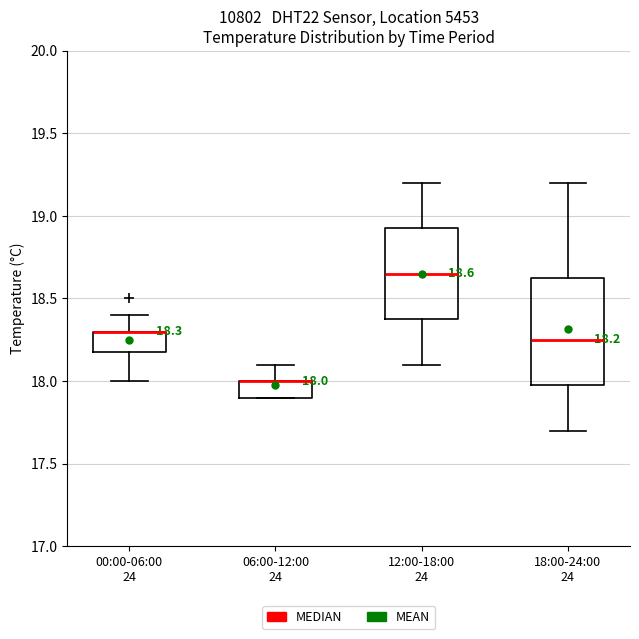

Comparing the boxes themselves (not the whiskers), which one is the tallest?

18:00-24:00 24